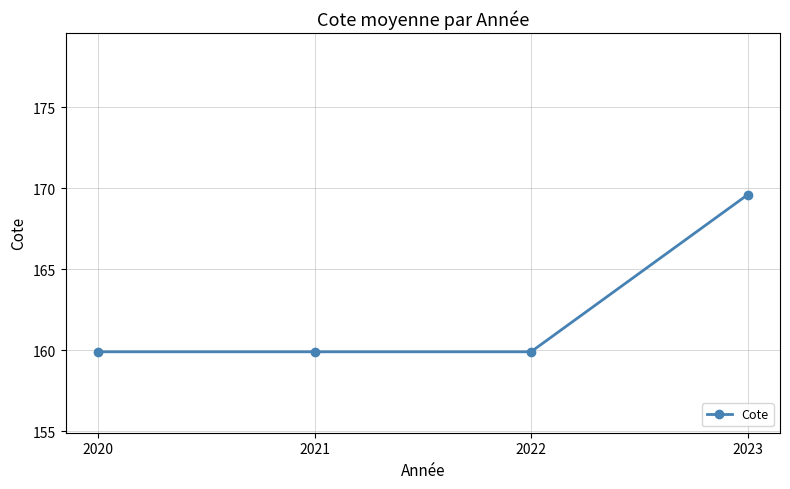

What is the change in value from 2022 to 2023?

+9.7